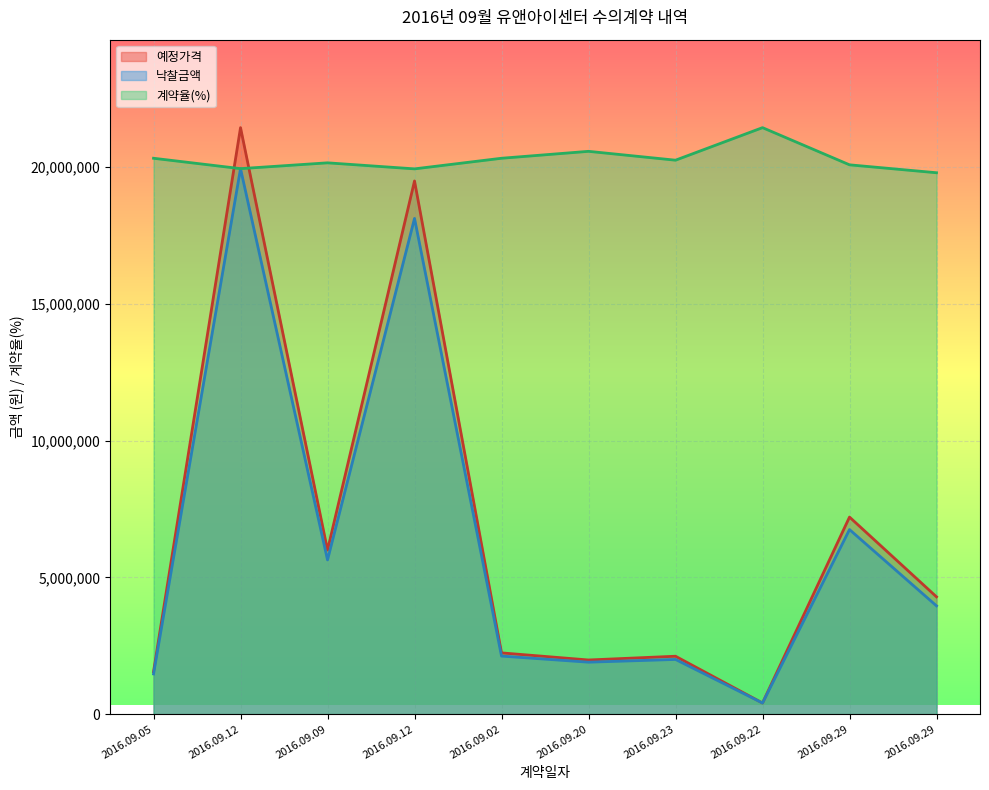

At which category is the sum across all series the highest?

2016.09.12